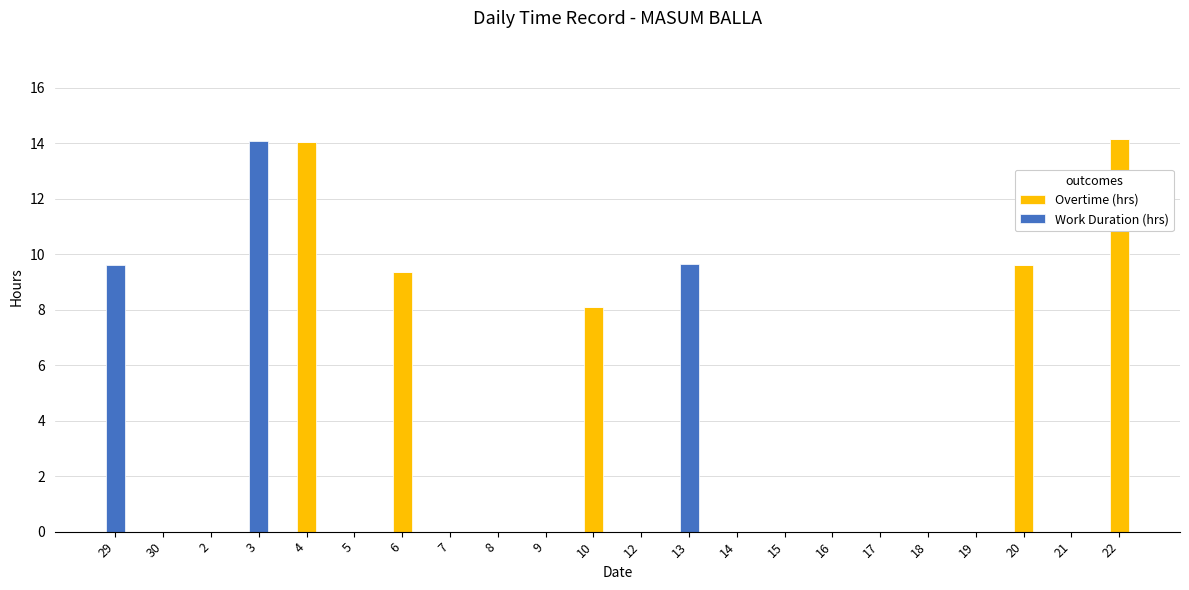

The Overtime (hrs) series shows 4.3 at 18. True or false?

False